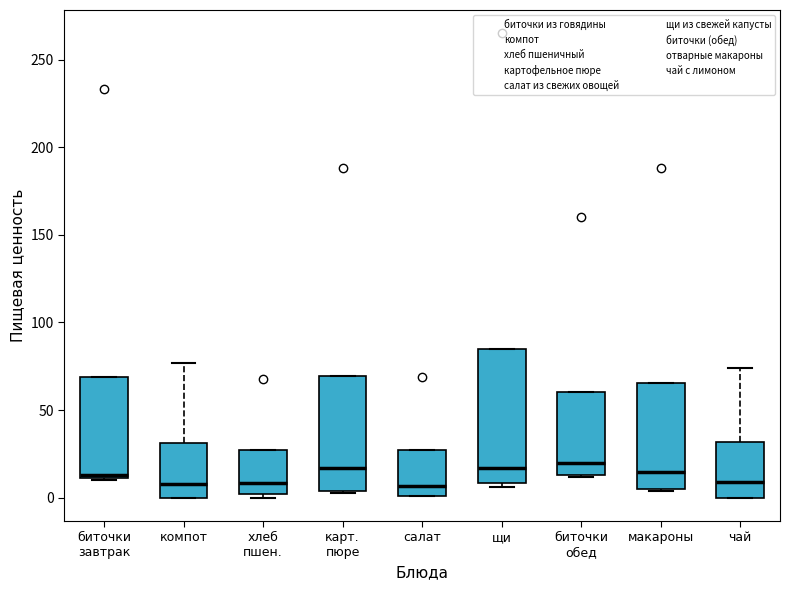

Reading left to right, read every box against the y-axis: the position of its median line, the range the box covers, and the ends of its whiskers. The values are not printed on the chart, so give them approximately, as read against the axis.

биточки завтрак: median 15, box 10 to 70, whiskers 10 to 70
компот: median 10, box 0 to 30, whiskers 0 to 75
хлеб пшен.: median 10, box 0 to 30, whiskers 0 (just below the box's lower edge) to 30
карт. пюре: median 15, box 5 to 70, whiskers 5 to 70
салат: median 5, box 0 to 25, whiskers 0 to 25
щи: median 15, box 10 to 85, whiskers 5 to 85
биточки обед: median 20, box 15 to 60, whiskers 10 to 60
макароны: median 15, box 5 to 65, whiskers 5 to 65
чай: median 10, box 0 to 30, whiskers 0 to 75